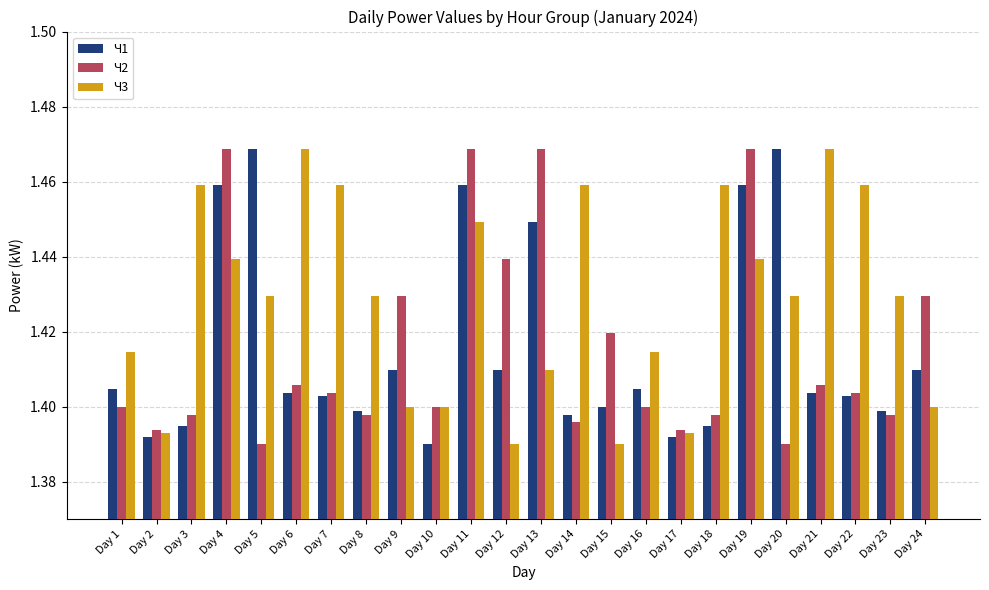

How many bars are there in total?

72